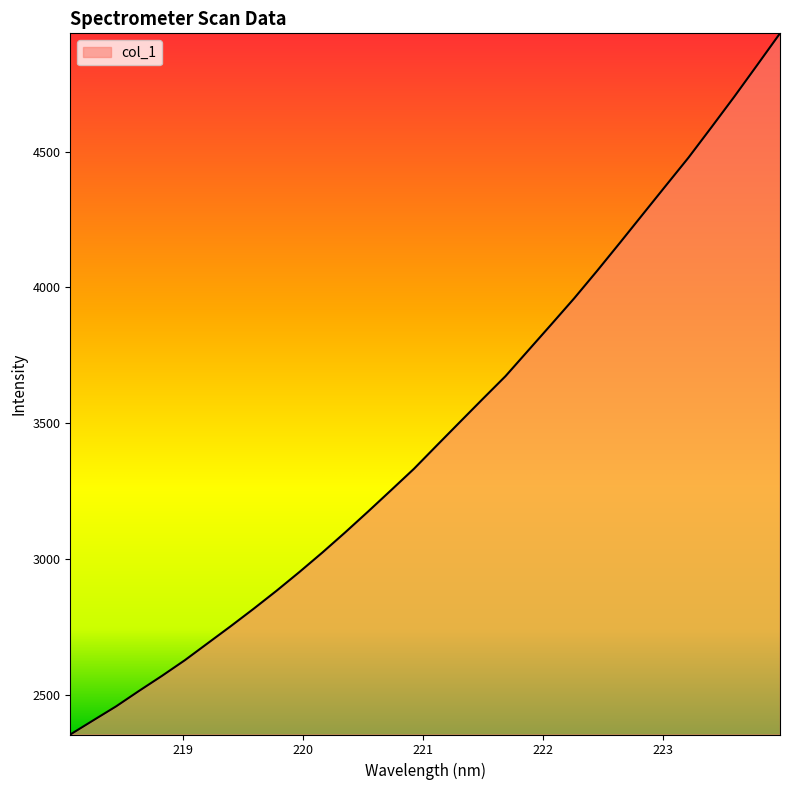

What is the greatest value displayed?

4935.7